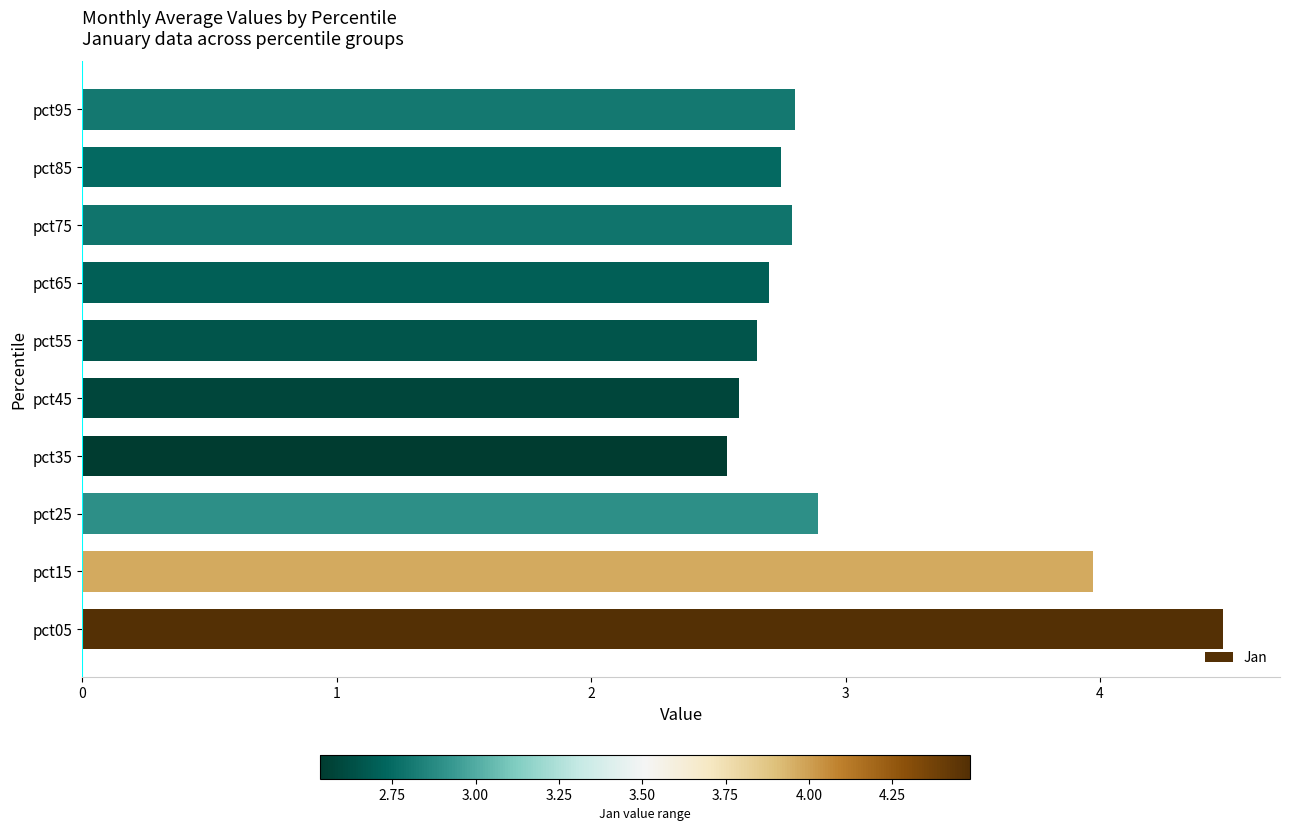

Approximately how many times larger is the value at pct55 compared to pct95?

0.9